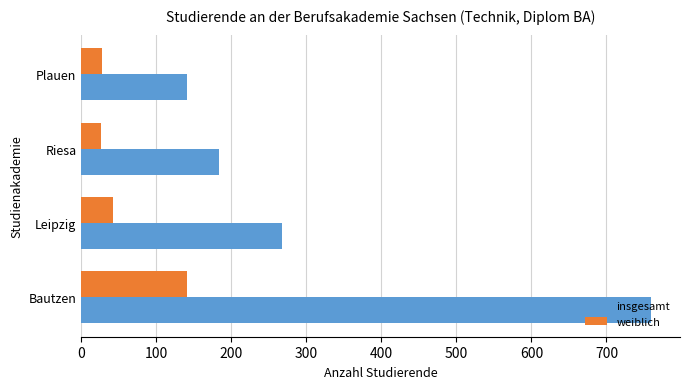

What is the sum of all insgesamt values?

1351